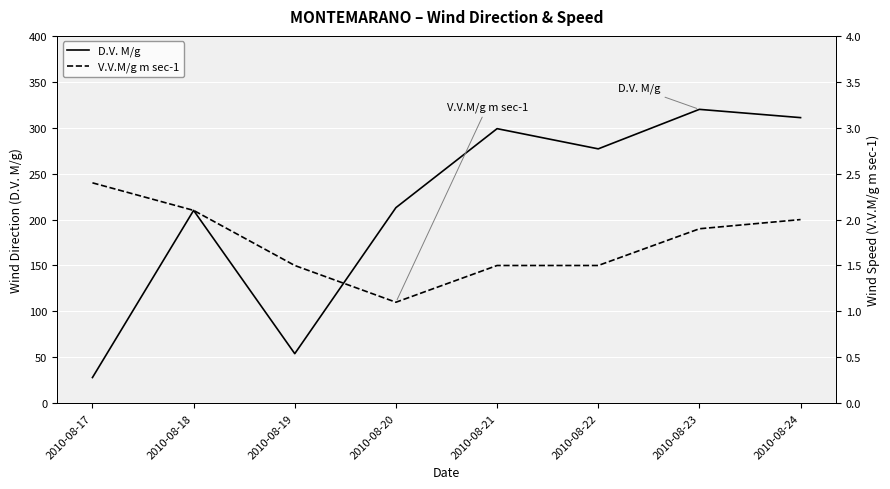

At how many categories does at least one series exceed 156?

6